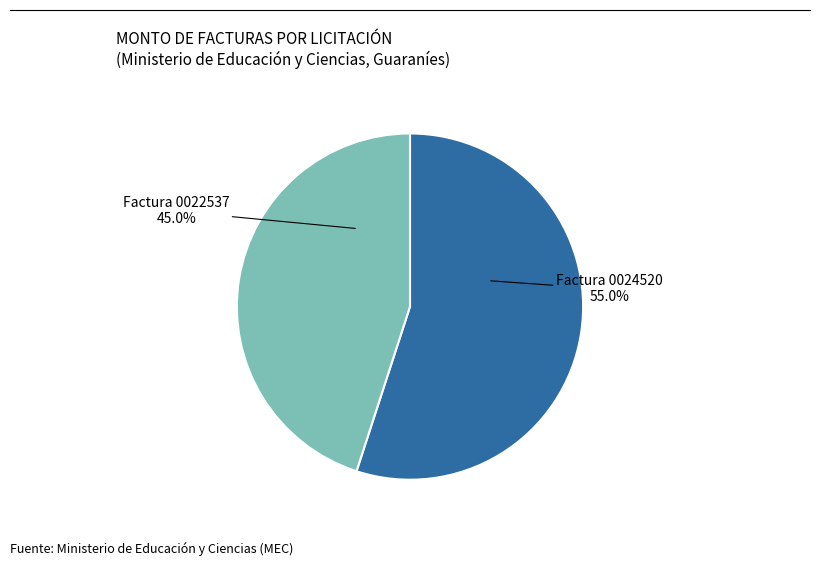

To the nearest percent, what is the difference between the largest and smallest slice percentages?

10%